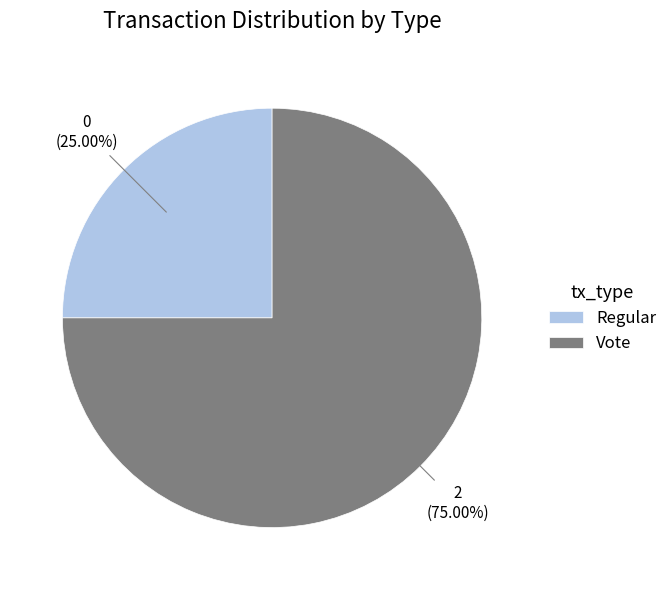

Which has a higher value, Vote or Regular?

Vote